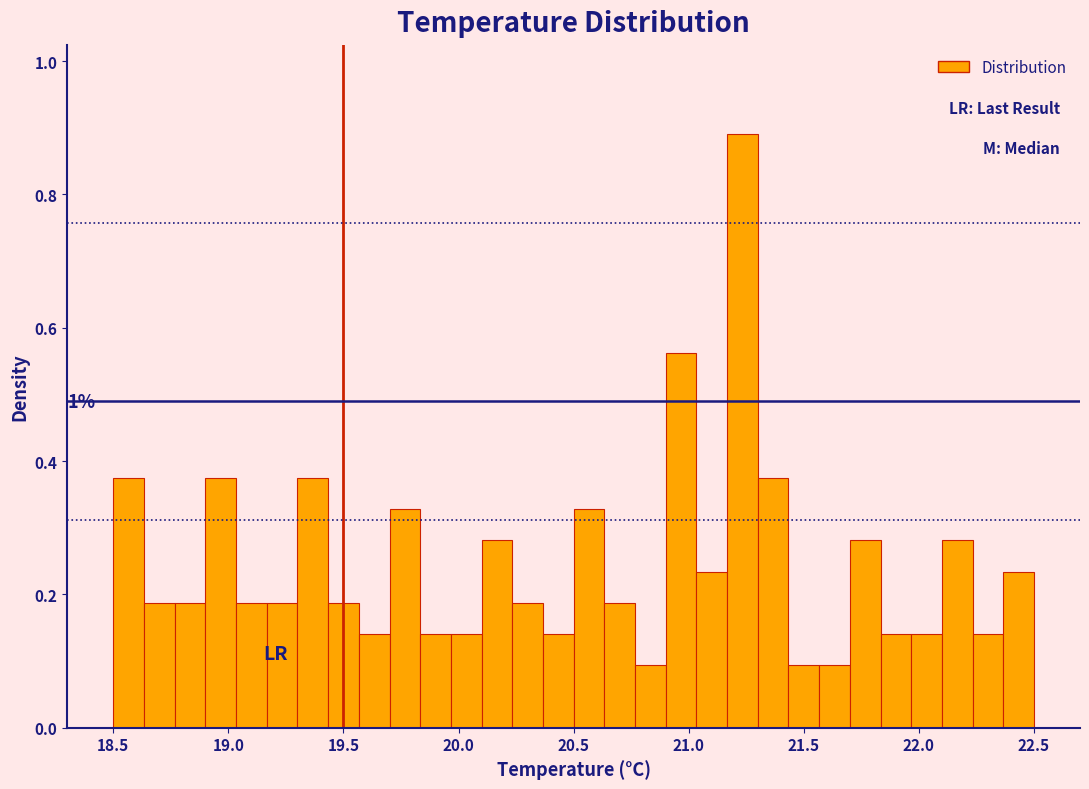

Around what value on the x-axis is the tallest bar? Give the approximate position of its centre, as read against the axis.

21.25